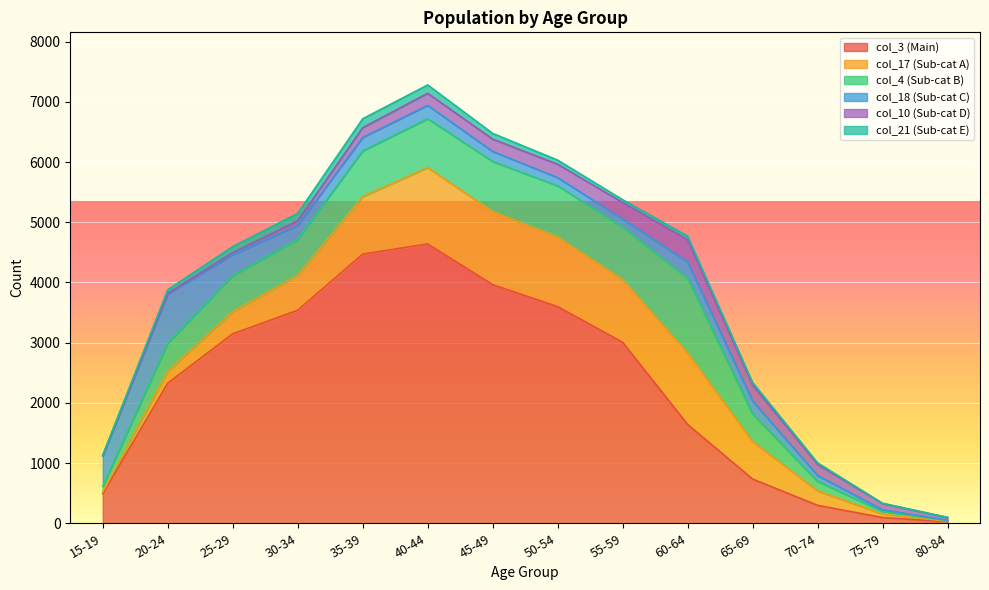

Rank the series at 70-74 from lowest to highest value.

col_21, col_18, col_4, col_10, col_17, col_3